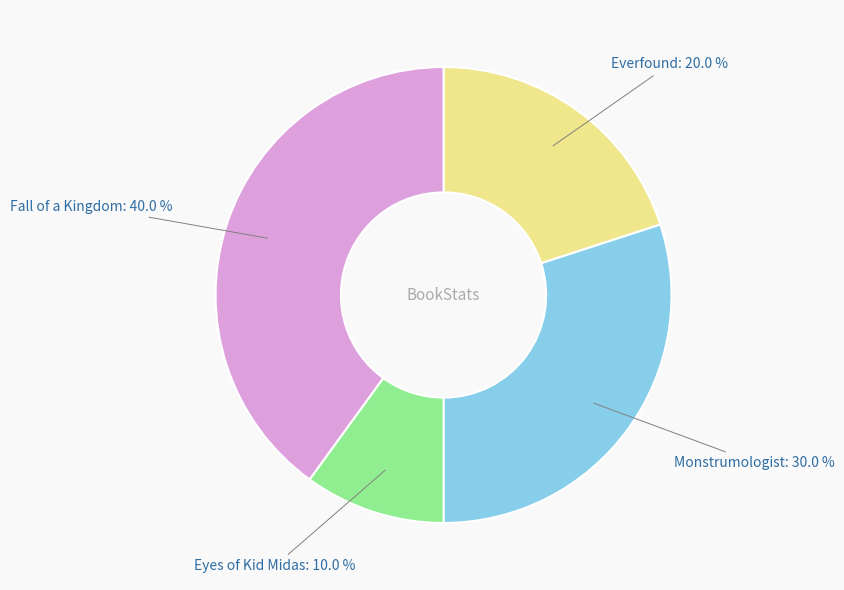

Is there a majority slice in this chart?

No